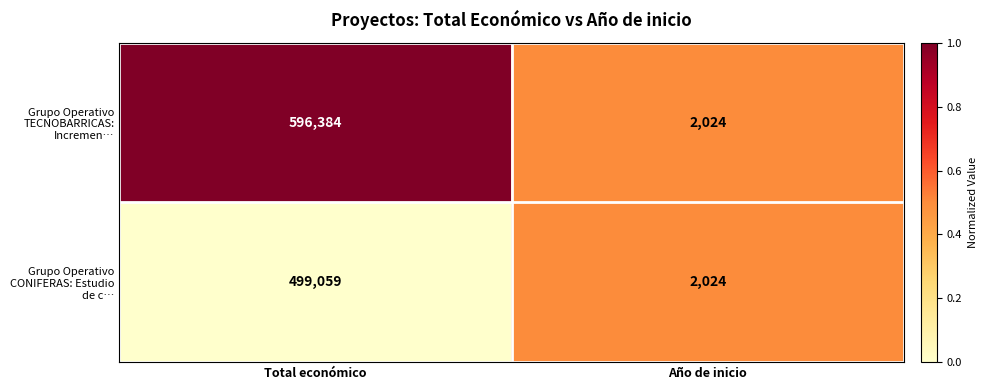

Which series has the largest range (max minus min)?

Grupo Operativo TECNOBARRICAS: Incremen…